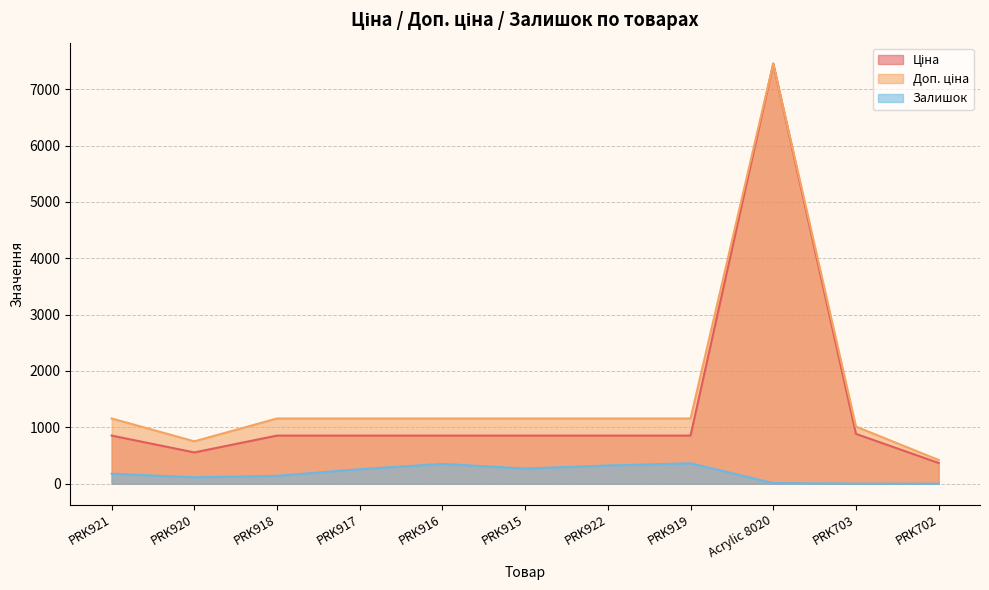

True or false: Залишок and Ціна intersect in this chart.

False